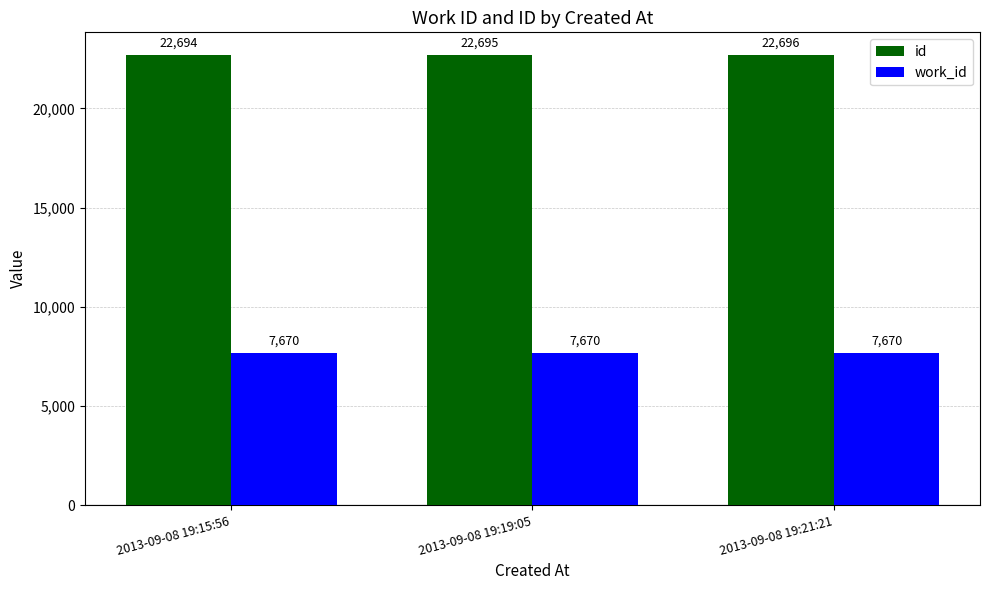

What is the sum of all id values?

68085